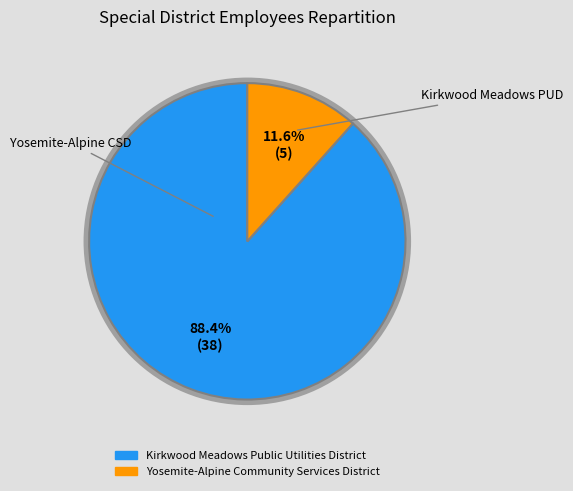

Is Kirkwood Meadows Public Utilities District the majority of the pie?

Yes